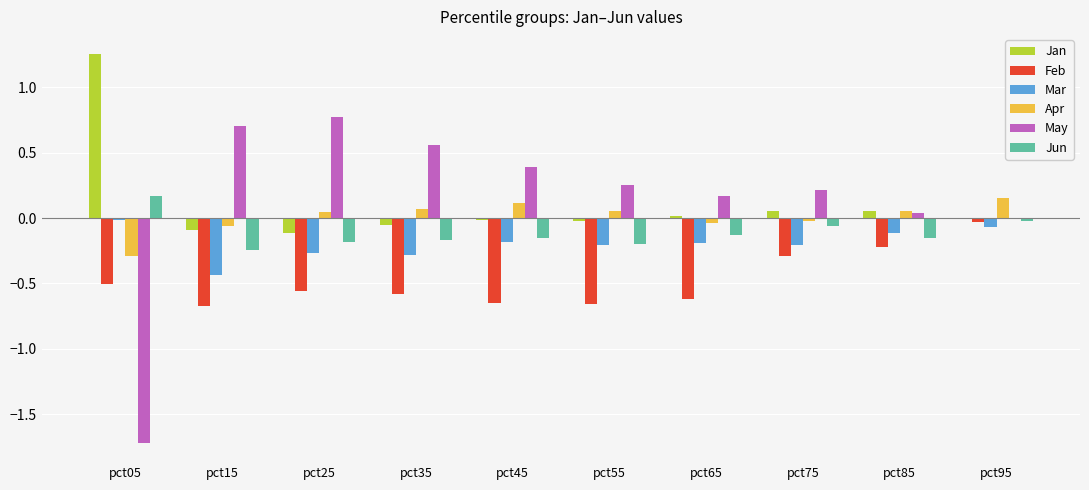

Between pct15 and pct85, which series saw the biggest shift?

May